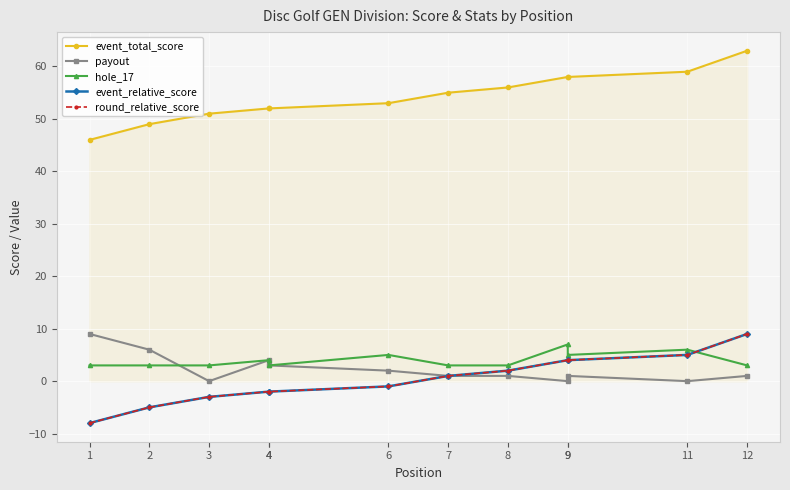

At which label is event_relative_score closest to 0?

6